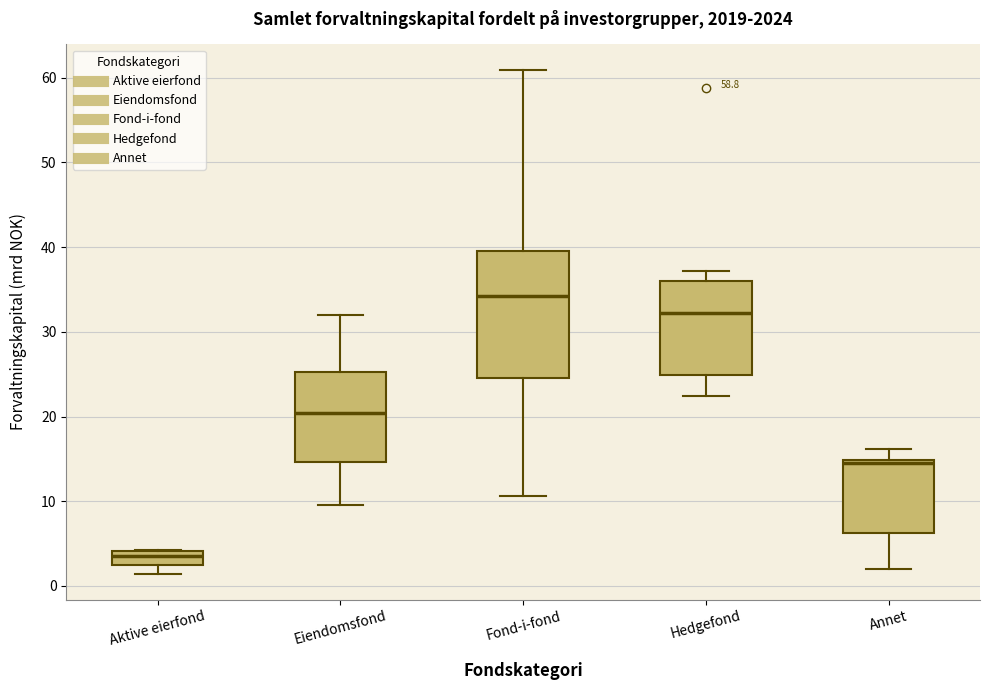

Reading left to right, read every box against the y-axis: the position of its median line, the range the box covers, and the ends of its whiskers. The values are not printed on the chart, so give them approximately, as read against the axis.

Aktive eierfond: median 4 (inside the box), box 2 to 4, whiskers 1 to 4
Eiendomsfond: median 20, box 15 to 25, whiskers 10 to 32
Fond-i-fond: median 34, box 25 to 40, whiskers 11 to 61
Hedgefond: median 32, box 25 to 36, whiskers 22 to 37
Annet: median 15 (just below the box's upper edge), box 6 to 15, whiskers 2 to 16